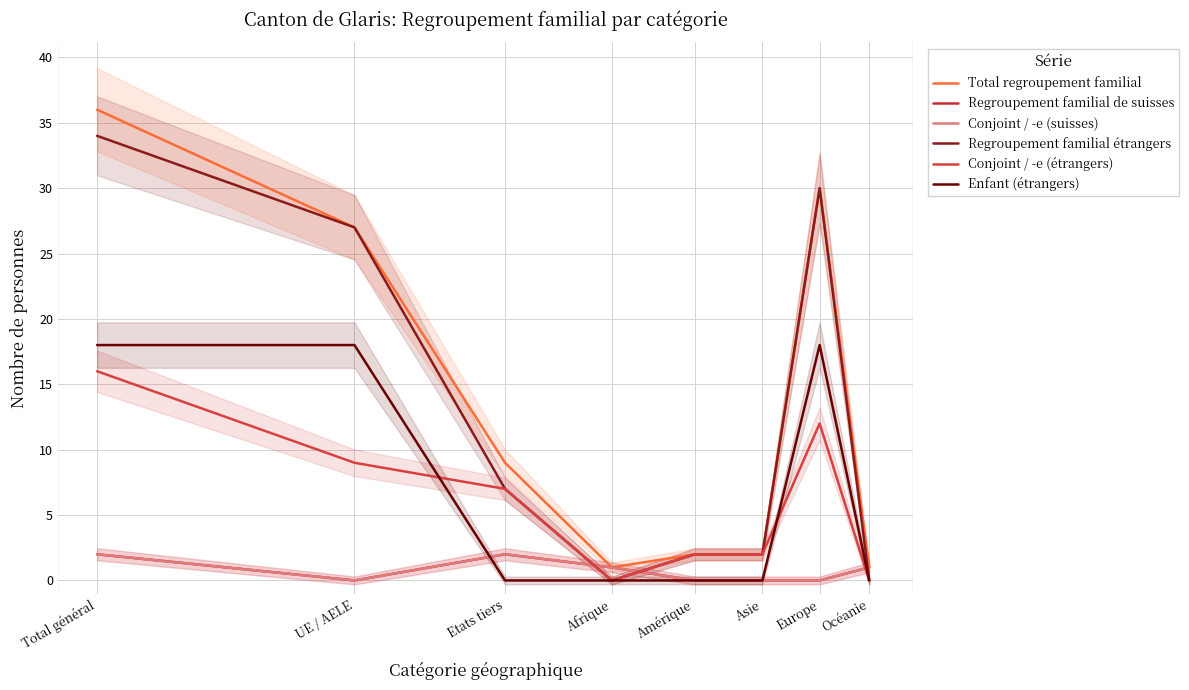

At which category does Conjoint / -e (suisses) reach its first local peak?

Etats tiers